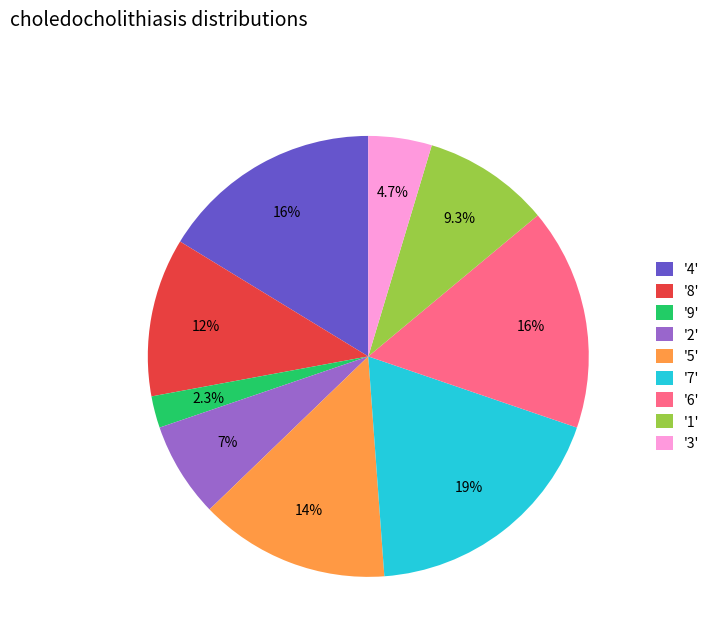

What is the total percentage of '9' and '6'?

18.6%